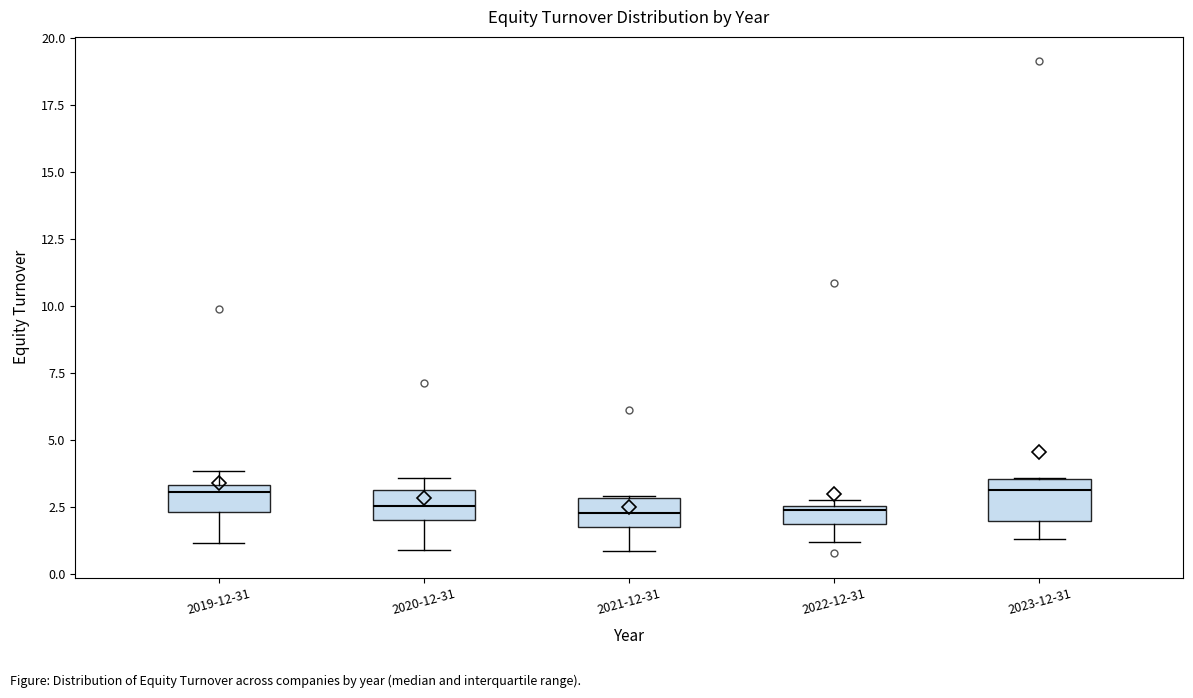

Where does the median line of the box for 2020-12-31 sit on the y-axis? The values are not printed on the chart, so give them approximately, as read against the axis.

2.5